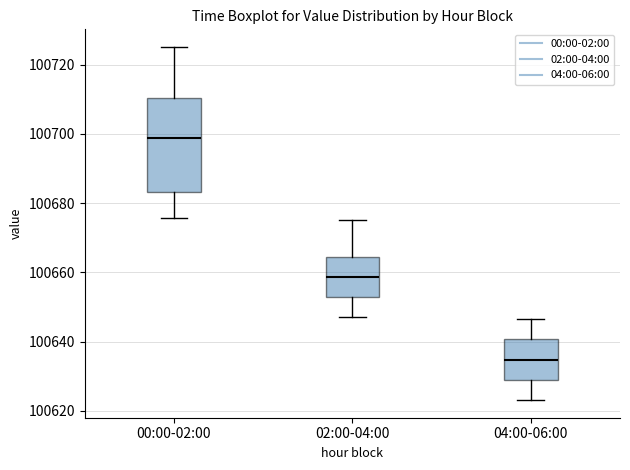

Where is the lower edge of the box for 04:00-06:00 on the y-axis? The values are not printed on the chart, so give them approximately, as read against the axis.

100628